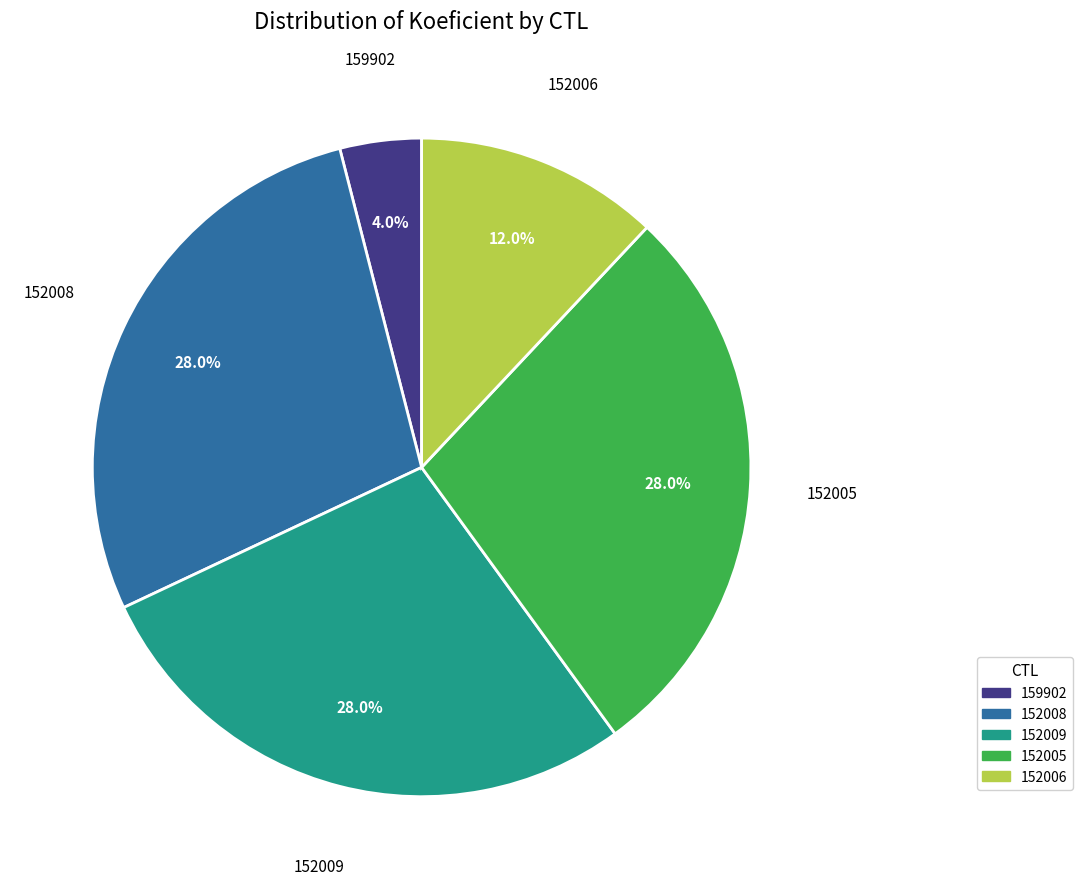

What is the ratio of the value at 152005 to the value at 152009?

1.0